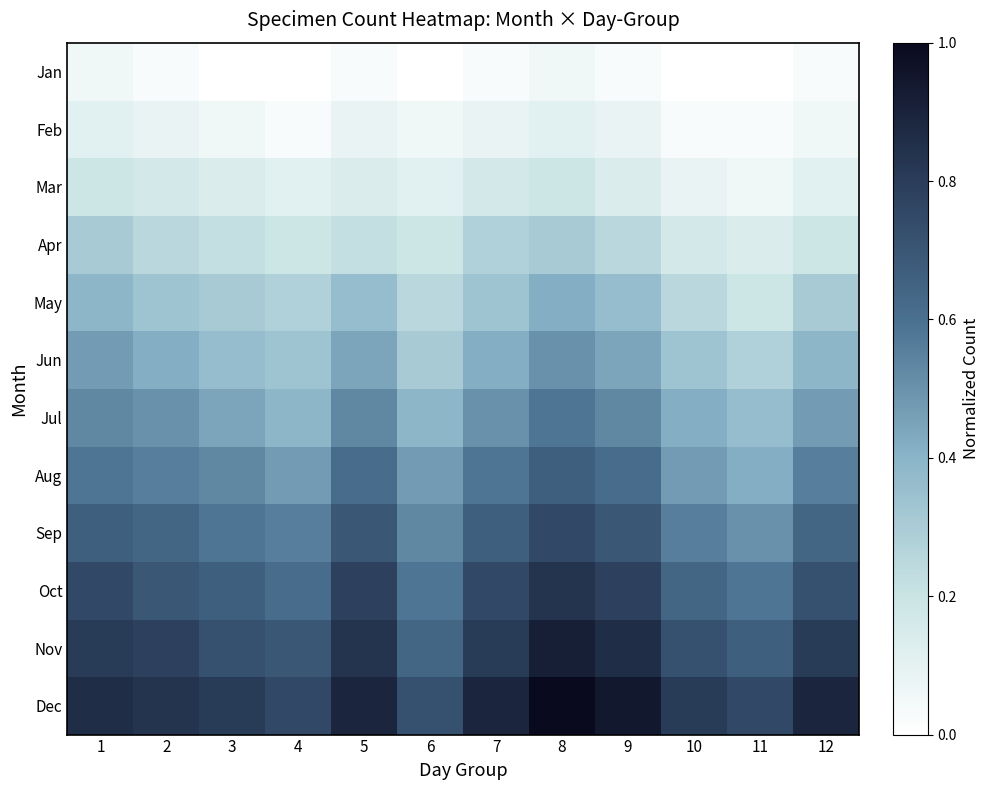

At which category does the chart reach its peak across all series?

8